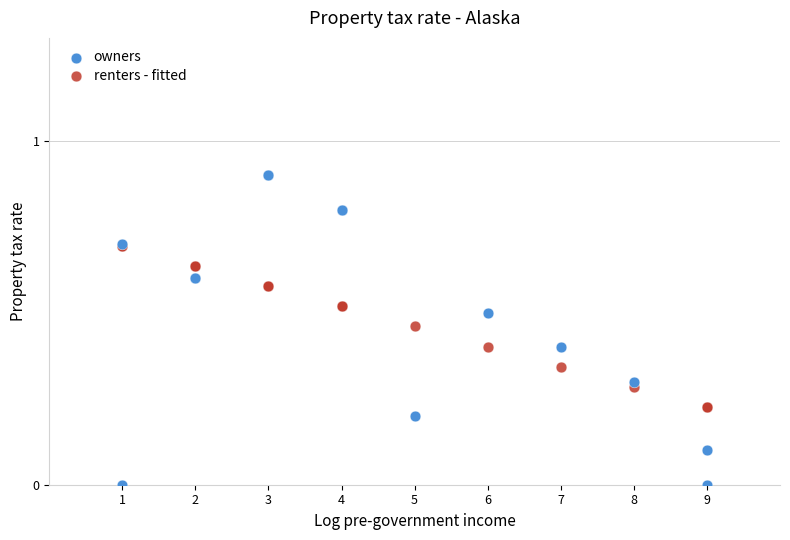

Which series reaches the minimum Y coordinate?

owners